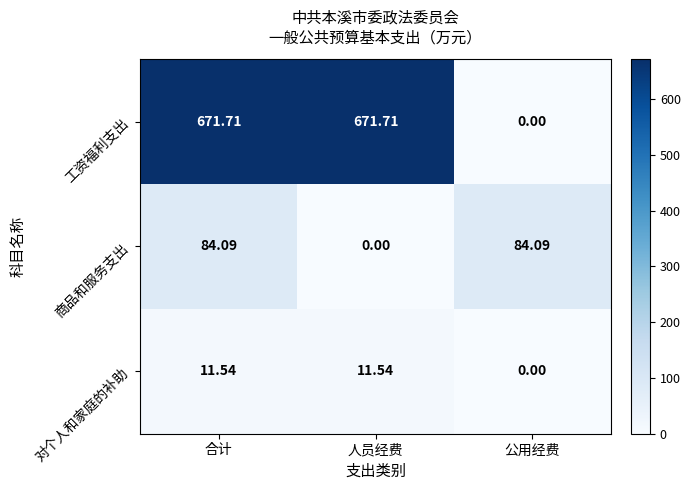

How many series are shown in this chart?

3